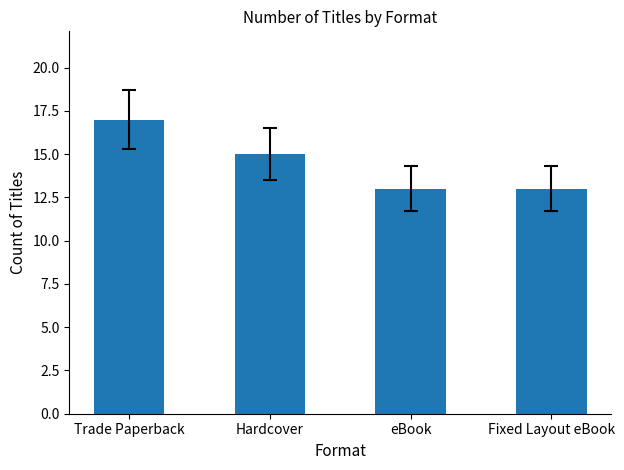

True or false: the data shows 10 at Hardcover.

False